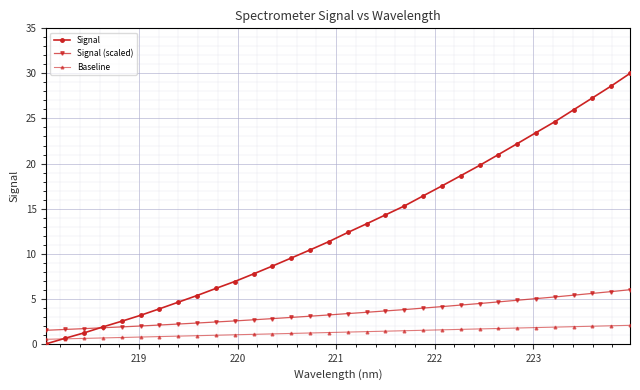

What is the maximum value for Signal?

30.0